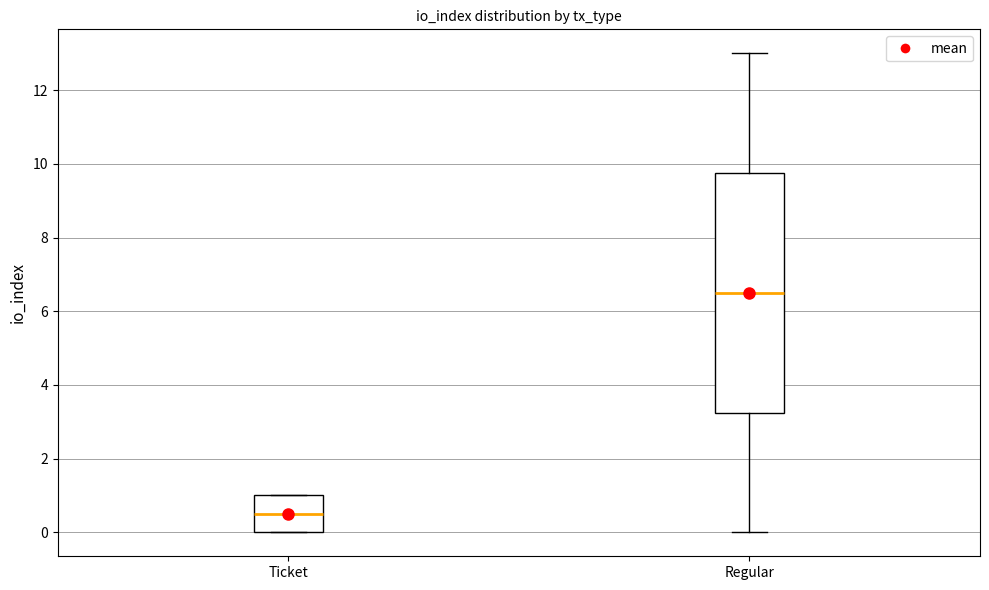

Reading left to right, read every box against the y-axis: the position of its median line, the range the box covers, and the ends of its whiskers. The values are not printed on the chart, so give them approximately, as read against the axis.

Ticket: median 0.6, box 0.0 to 1.0, whiskers 0.0 to 1.0
Regular: median 6.6, box 3.2 to 9.8, whiskers 0.0 to 13.0